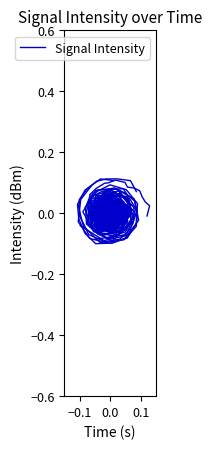

What is the maximum value shown in the chart?

0.1